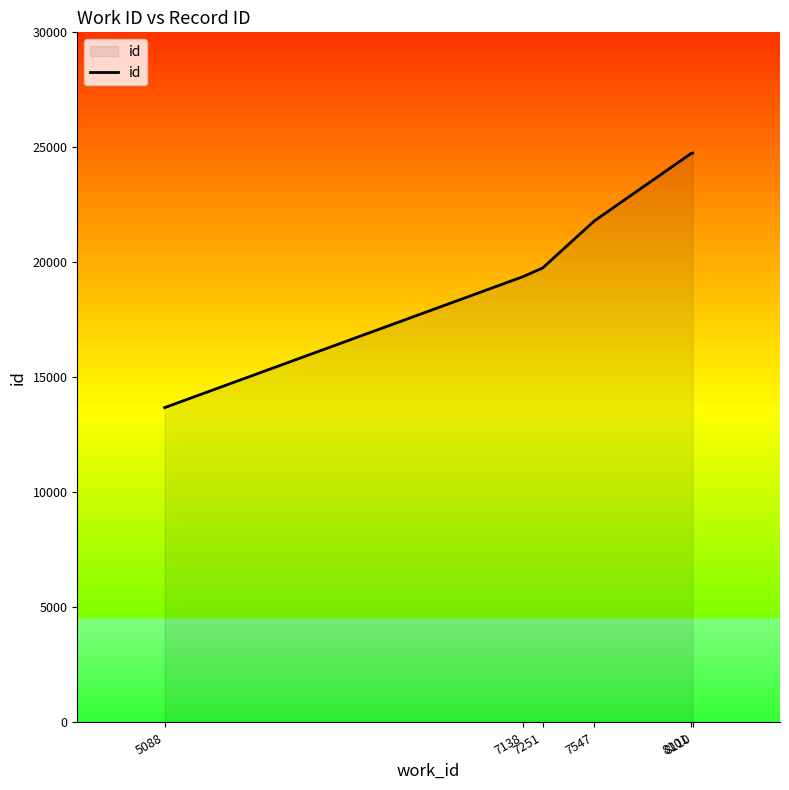

What is the maximum value shown in the chart?

24752